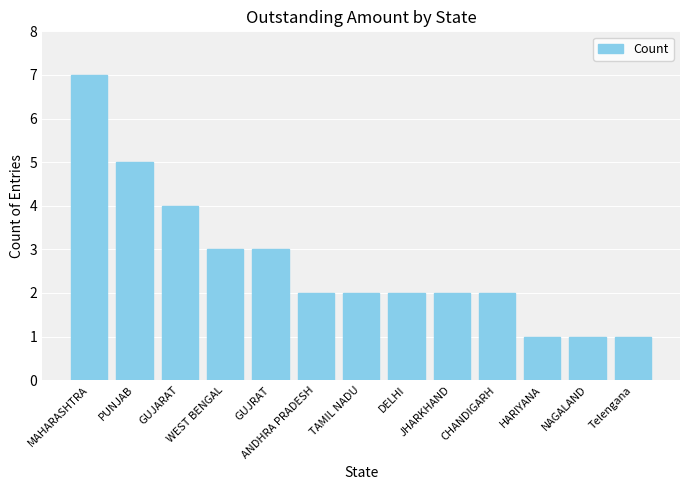

Count the values in the range 2 to 3.

7